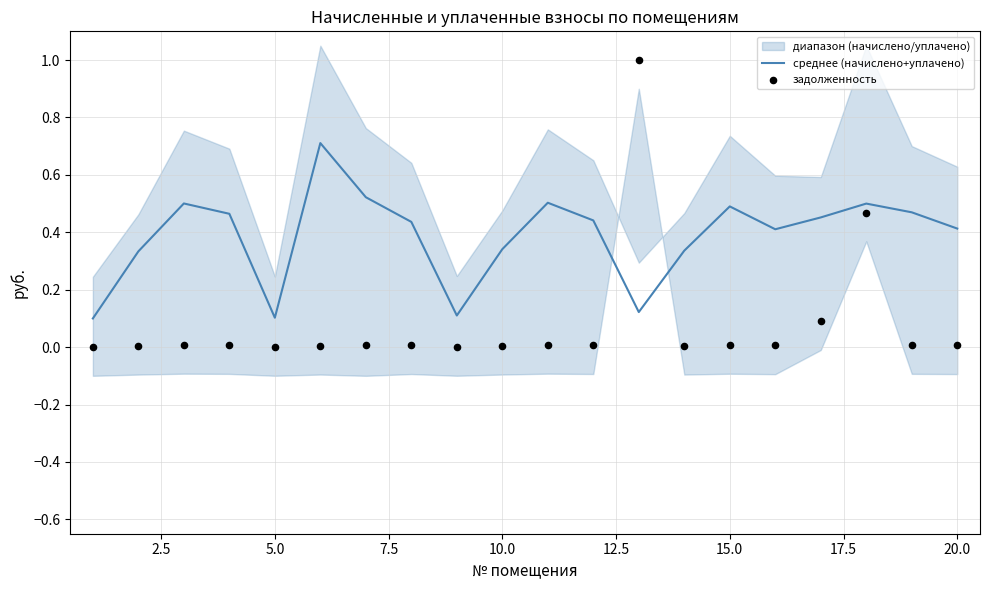

The среднее (начислено+уплачено) series shows 0.4 at 20.0. True or false?

True